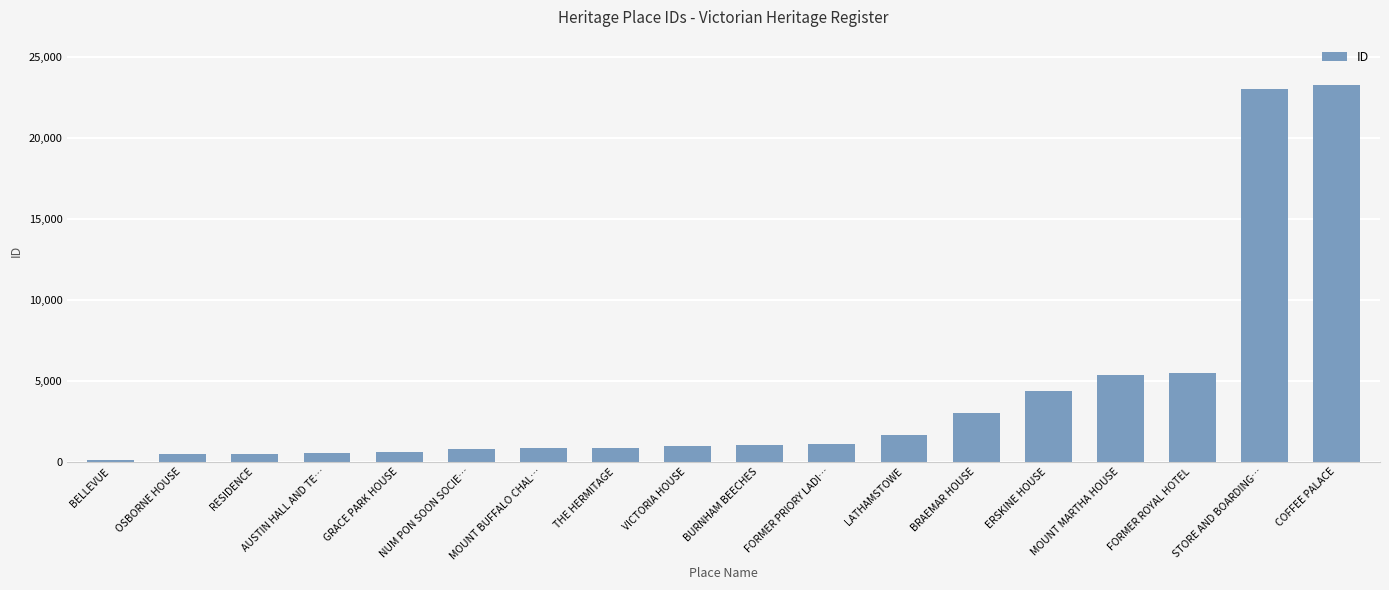

What is the average value?

4108